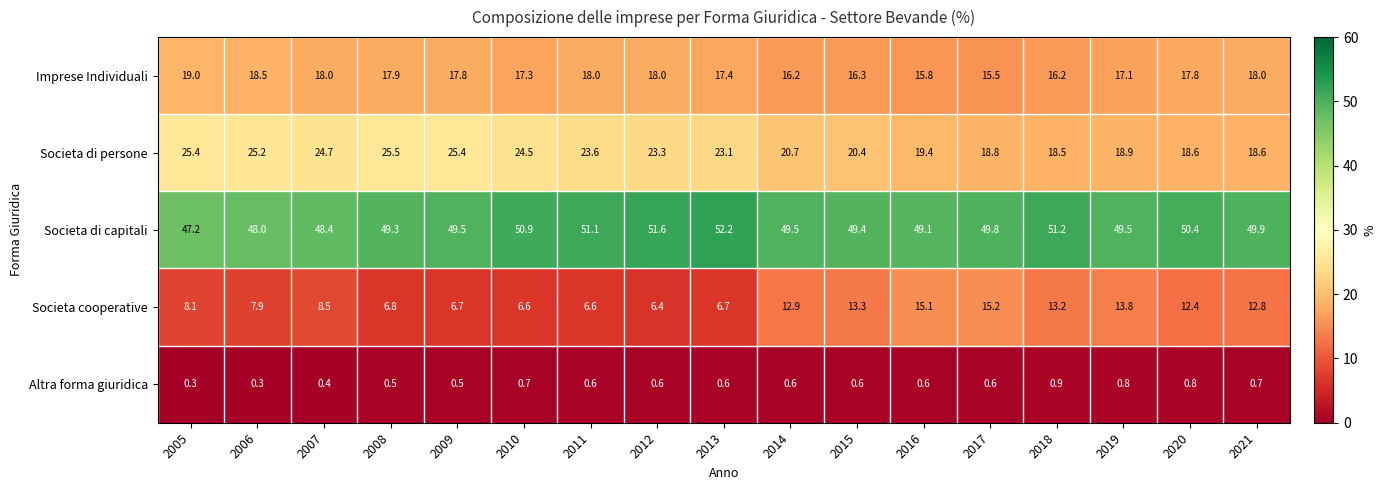

Rank the series at 2018 from lowest to highest value.

Altra forma giuridica, Societa cooperative, Imprese Individuali, Societa di persone, Societa di capitali